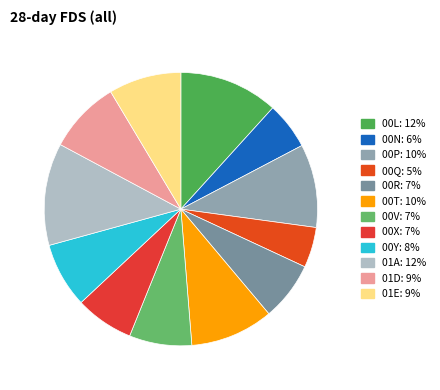

What percentage is the 01A slice, to the nearest percent?

12%